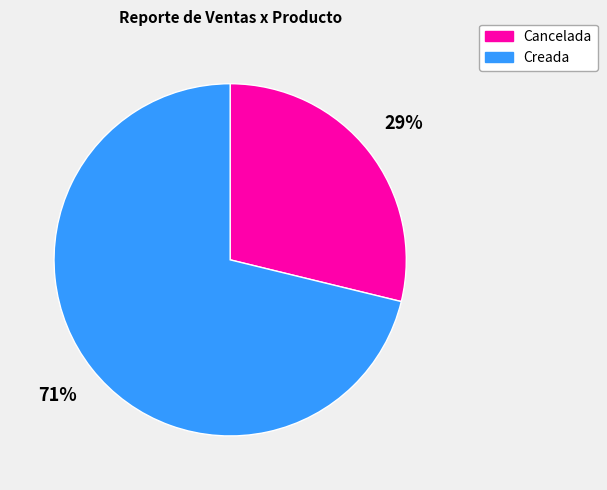

Which slice is the smallest?

Cancelada